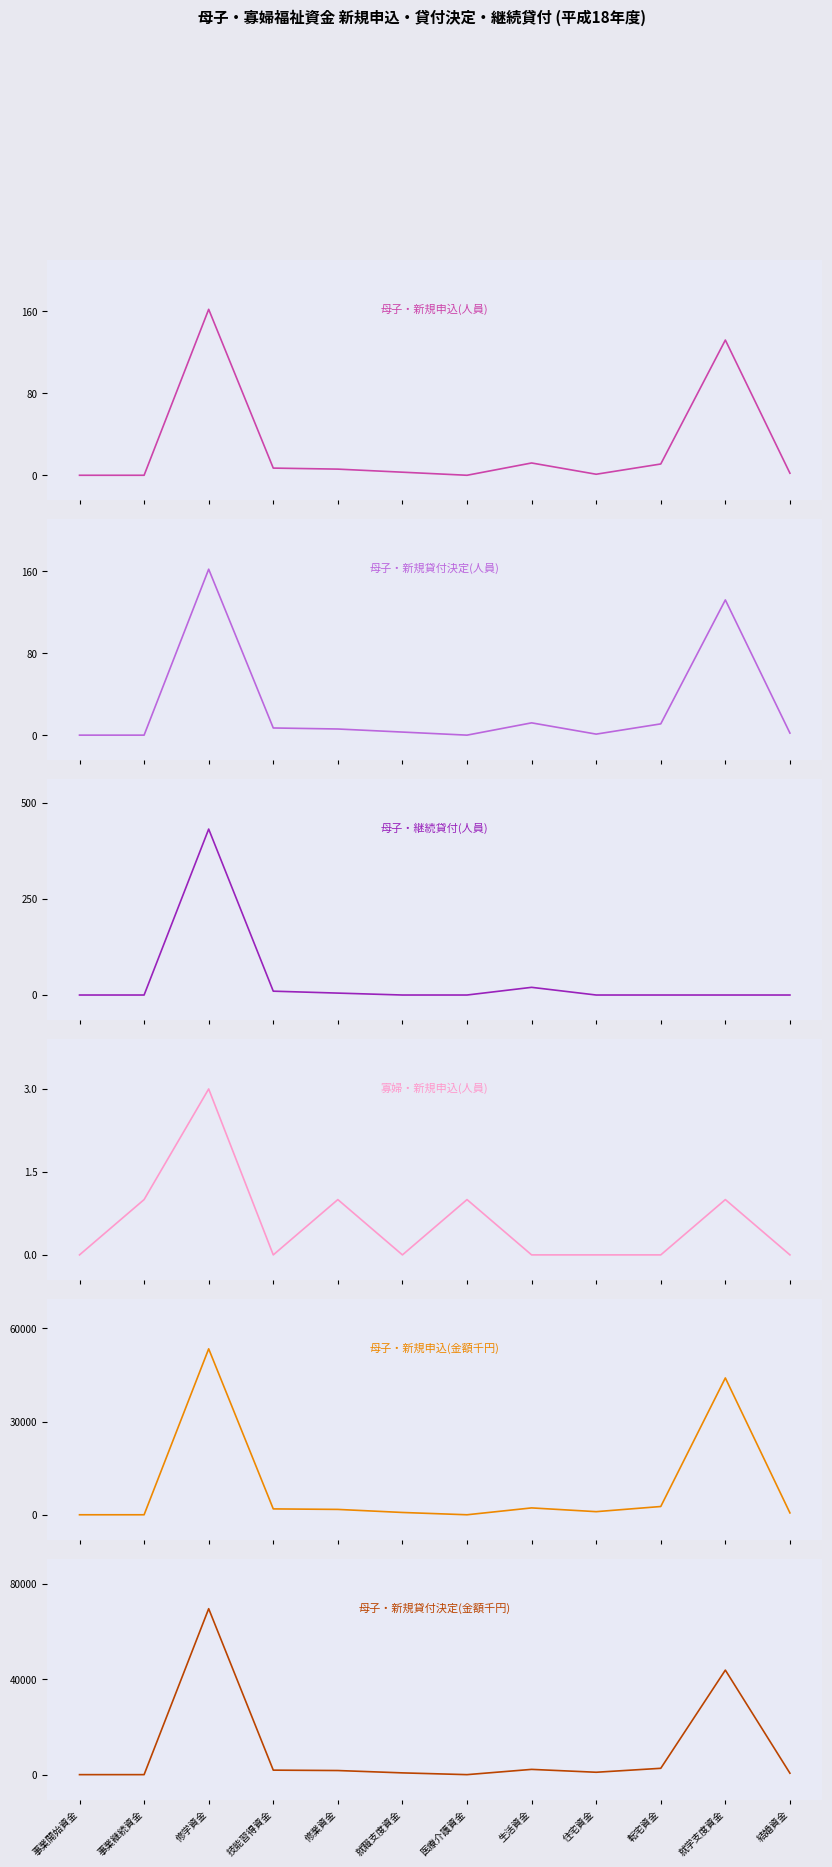

Which series has the largest total across all categories?

母子・新規貸付決定(金額千円)